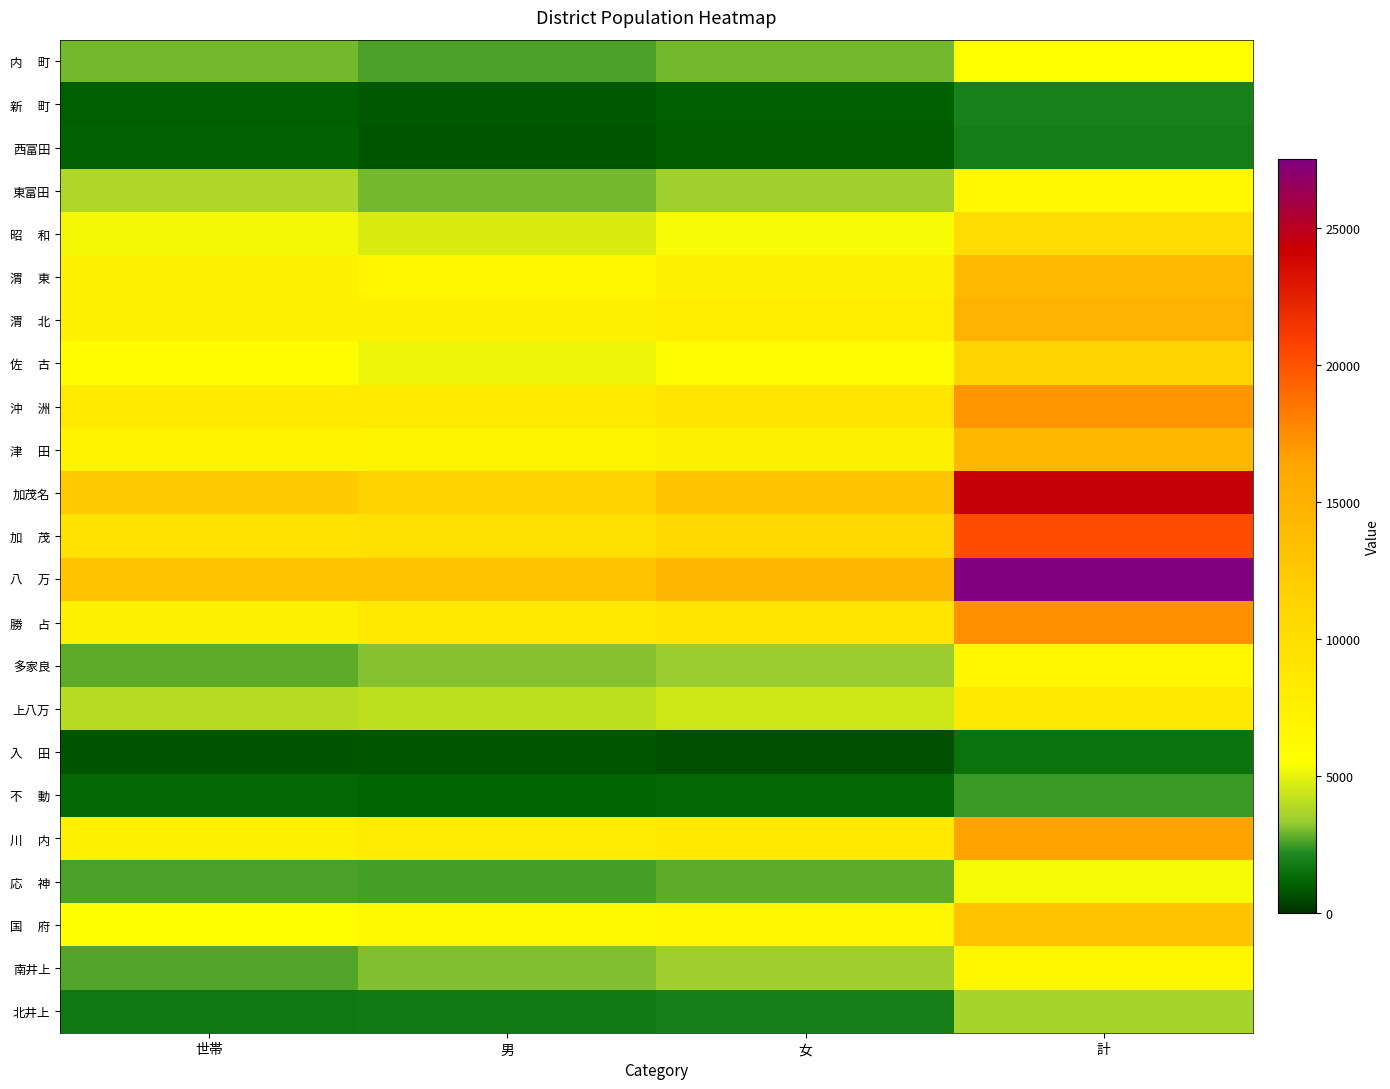

Between 計 and 女, which is larger?

計